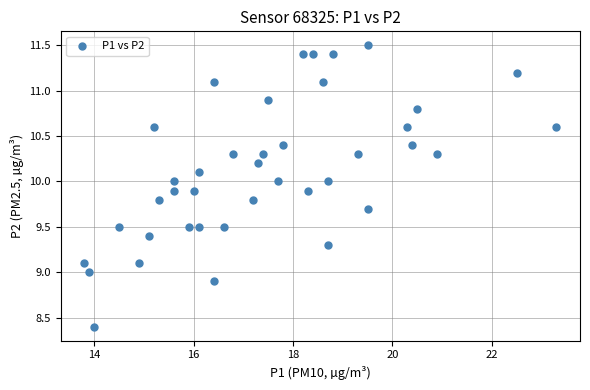

What is the range of X values (max minus min)?

9.5